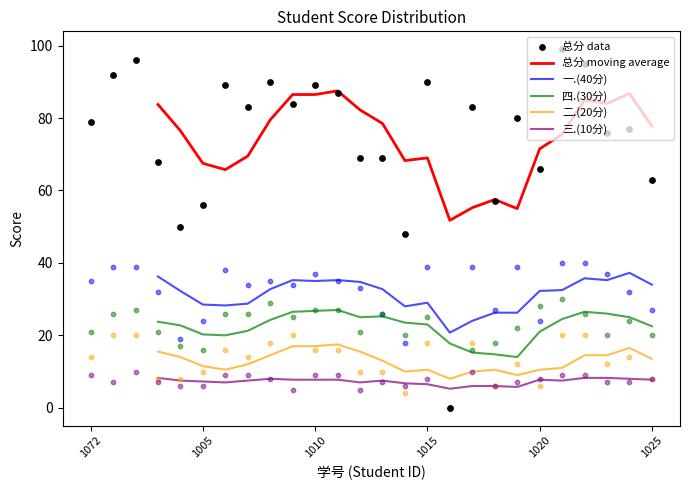

Which series has the largest Y range (max minus min)?

总分